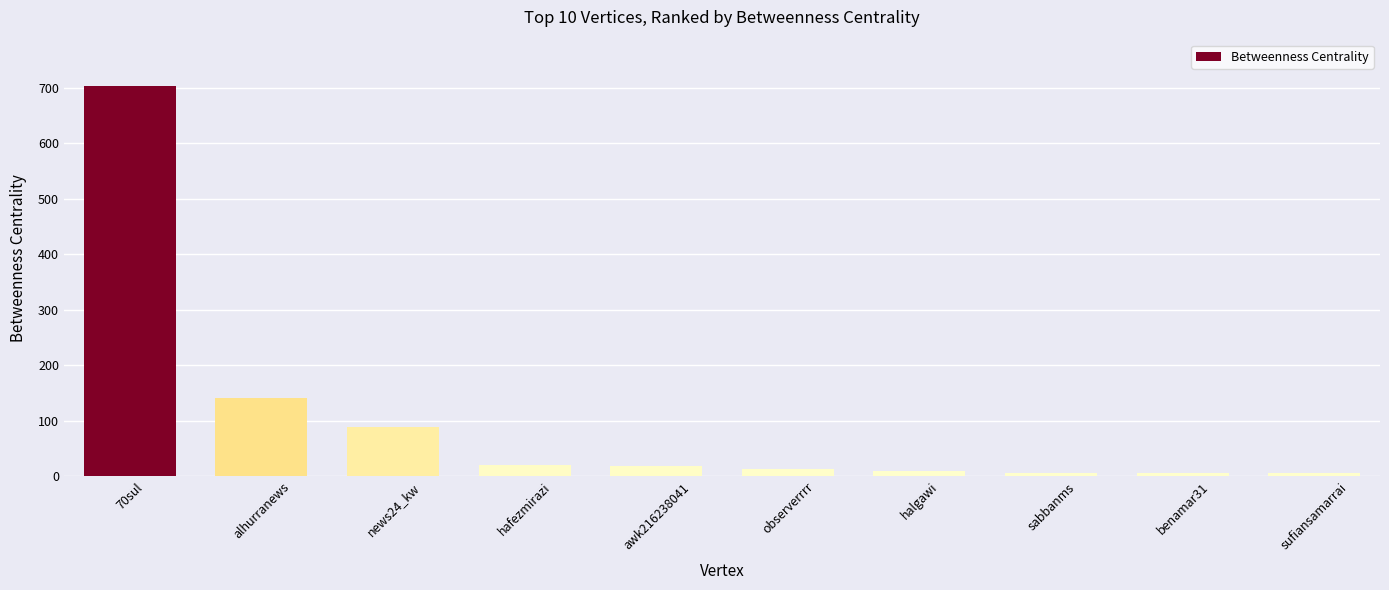

The chart shows a value of 69.3 at alhurranews. True or false?

False